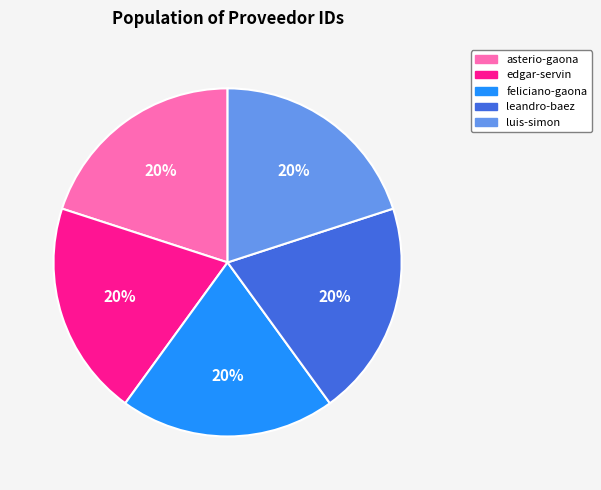

Count the number of slices in the pie.

5